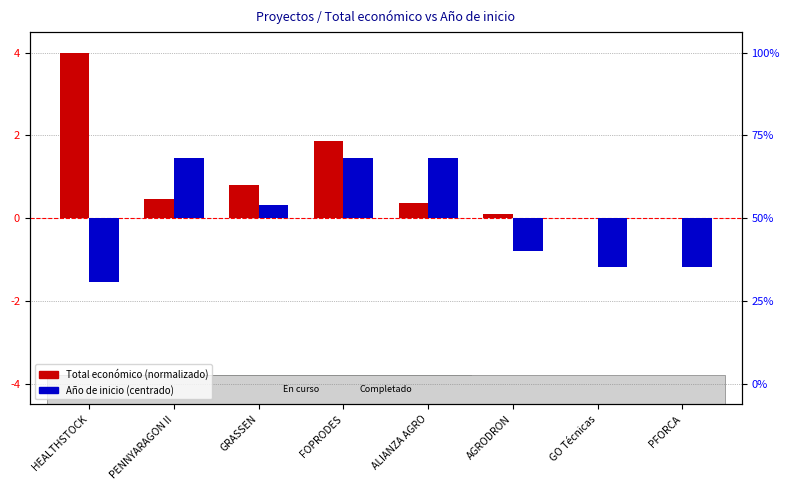

Between ALIANZA AGRO and PFORCA, which series saw the biggest shift?

Año de inicio (centrado)